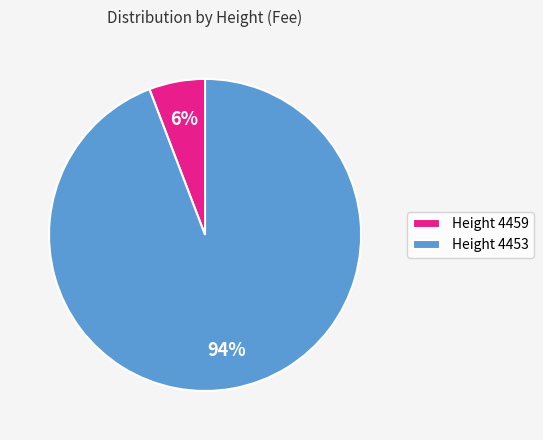

The Height 4459 slice represents 1% of the pie. True or false?

False